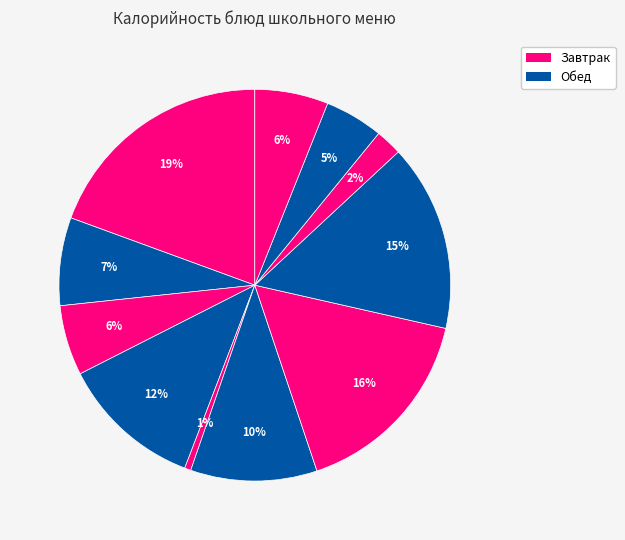

Count the number of slices in the pie.

11